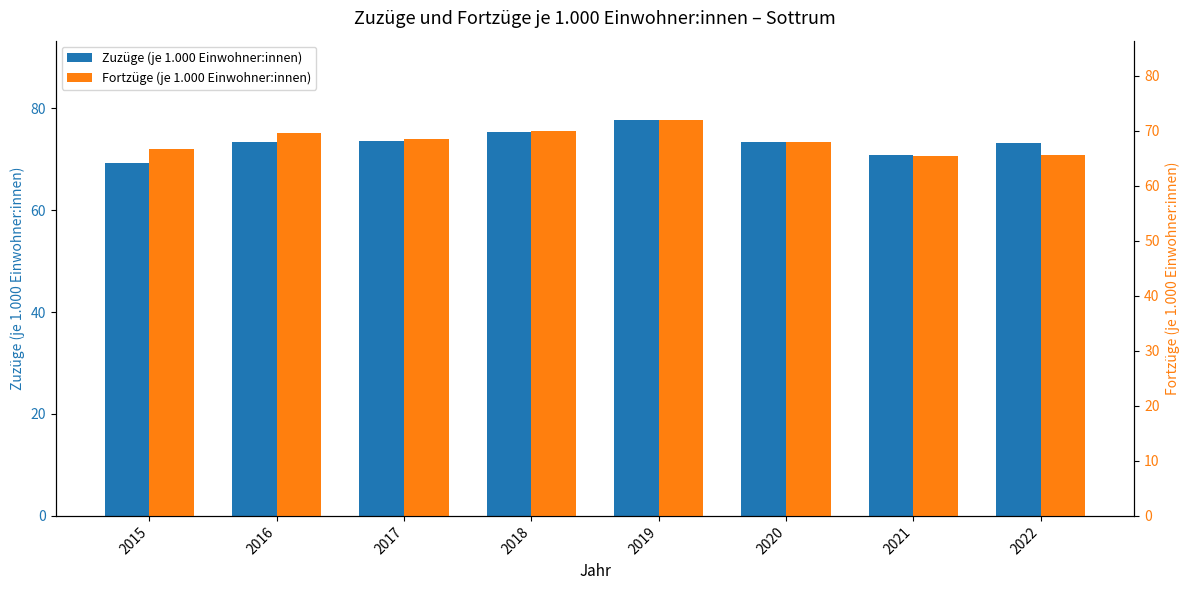

Rank the series by their maximum value, from highest to lowest.

Zuzüge (je 1.000 Einwohner:innen), Fortzüge (je 1.000 Einwohner:innen)